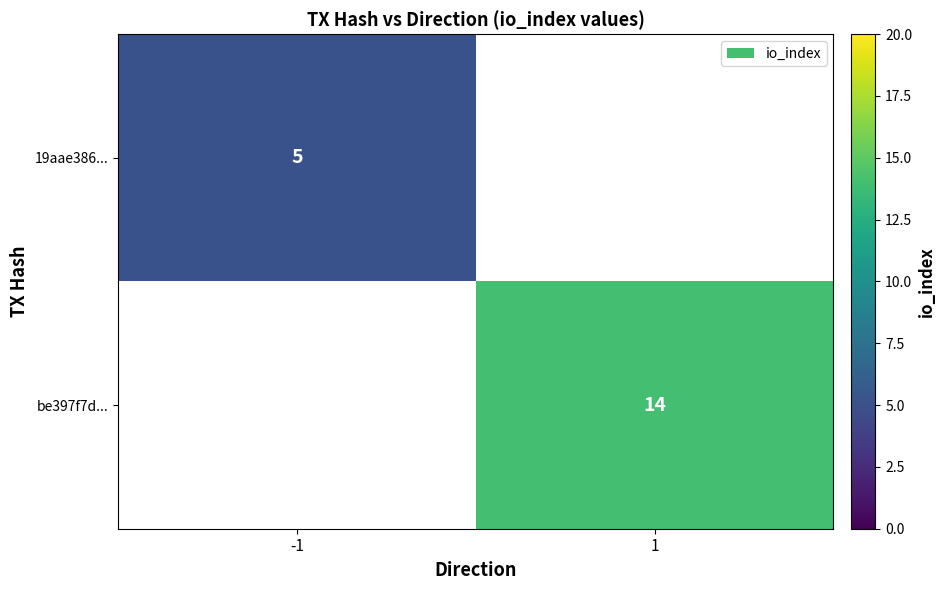

The value of 19aae386... at -1 is 5. True or false?

True